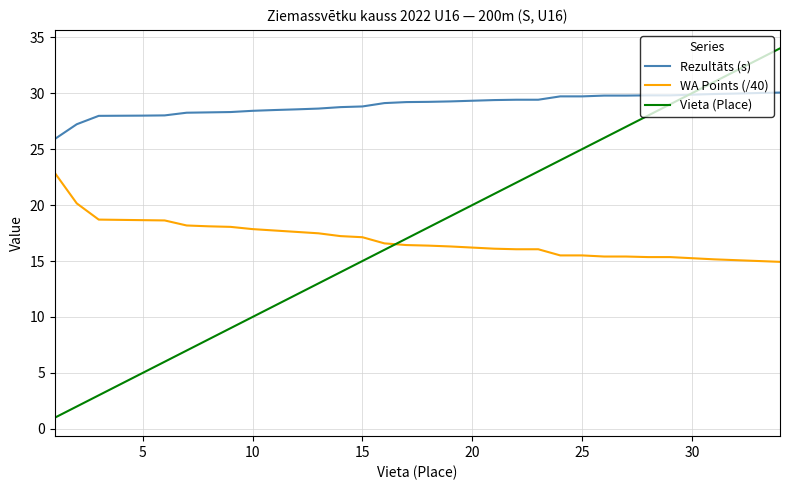

Which series has the largest total across all categories?

Rezultāts (s)